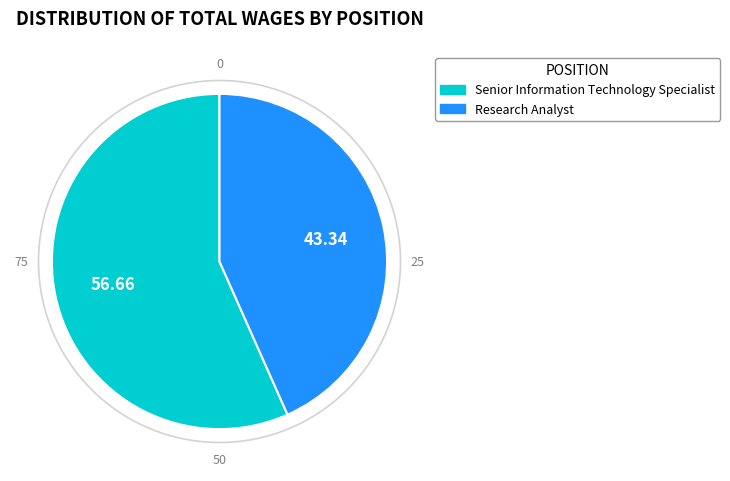

The Senior Information Technology Specialist slice represents 57% of the pie. True or false?

True